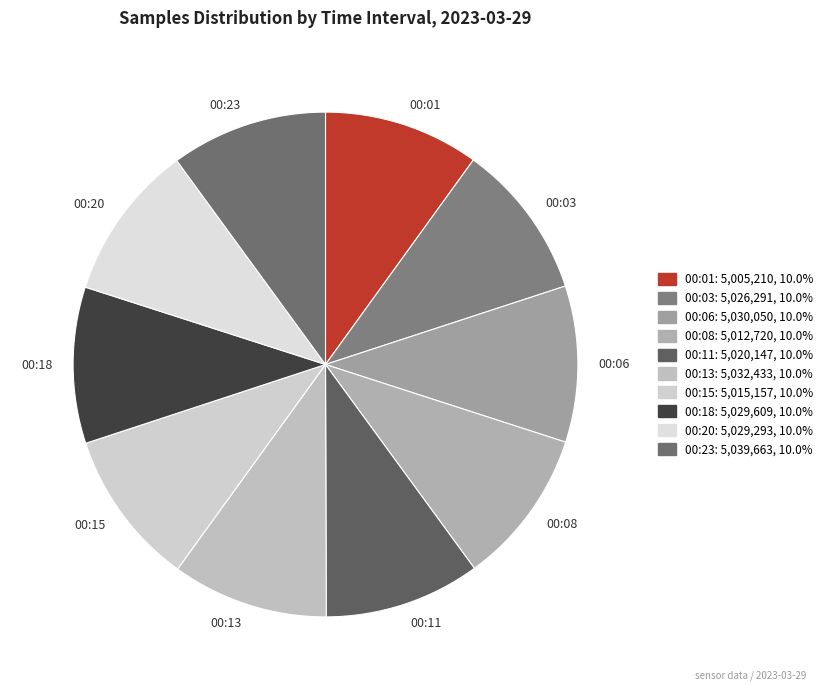

Is the sum of 00:06 and 00:18 greater than half?

No